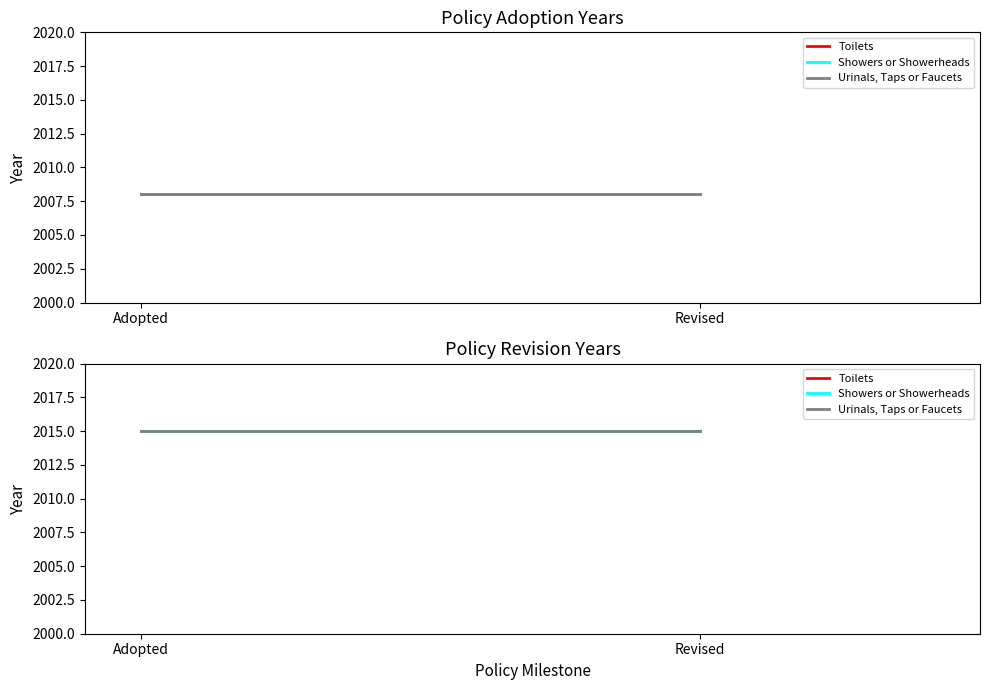

At which label is Urinals, Taps or Faucets closest to 2011?

Adopted